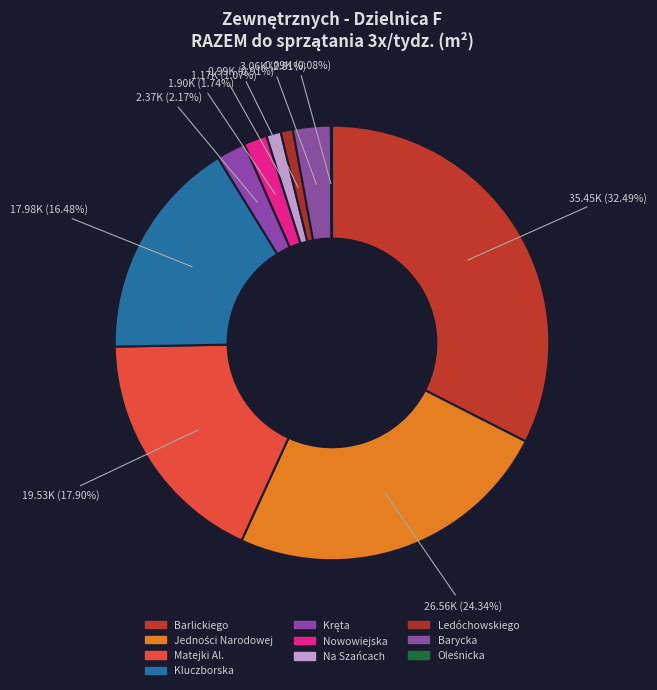

Which slice is the largest?

Barlickiego